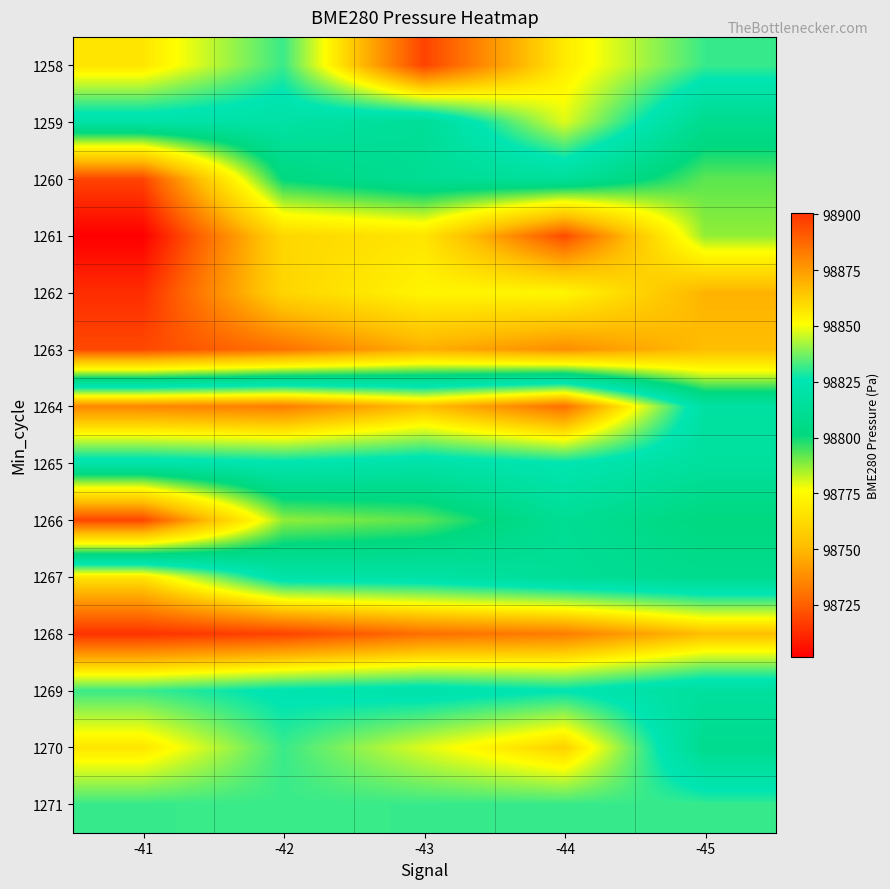

Reading left to right, what are all the values shown in this chart?

1258: -41=98857.0	-42=98831.6	-43=98896.5	-44=98855.6	-45=98831.5
1259: -41=98820.3	-42=98819.2	-43=98812.5	-44=98847.6	-45=98808.4
1260: -41=98718.4	-42=98801.7	-43=98811.6	-44=98814.4	-45=98792.2
1261: -41=98701.8	-42=98760.9	-43=98766.6	-44=98719.9	-45=98787.1
1262: -41=98712.9	-42=98760.3	-43=98772.6	-44=98773.2	-45=98748.2
1263: -41=98719.6	-42=98729.9	-43=98747.1	-44=98737.9	-45=98751.5
1264: -41=98880.0	-42=98882.3	-43=98866.4	-44=98885.8	-45=98817.8
1265: -41=98821.3	-42=98824.1	-43=98820.3	-44=98825.4	-45=98815.8
1266: -41=98718.4	-42=98787.1	-43=98792.2	-44=98811.6	-45=98801.7
1267: -41=98857.0	-42=98820.3	-43=98819.2	-44=98812.5	-45=98808.4
1268: -41=98900.6	-42=98896.5	-43=98885.8	-44=98882.3	-45=98866.4
1269: -41=98831.6	-42=98824.1	-43=98821.3	-44=98825.4	-45=98815.8
1270: -41=98857.0	-42=98831.6	-43=98847.6	-44=98862.0	-45=98808.4
1271: -41=98831.5	-42=98831.6	-43=98831.5	-44=98831.5	-45=98831.5